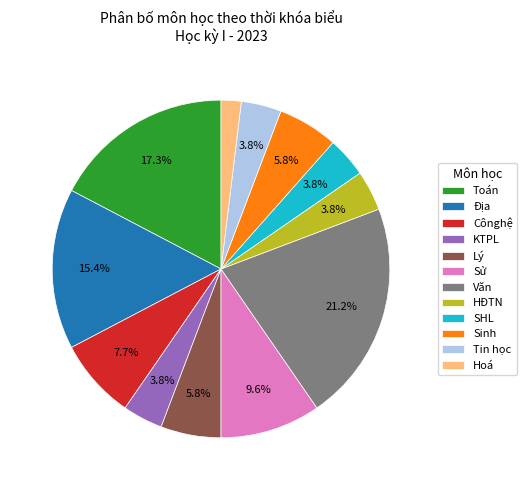

Which slice is the largest?

Văn